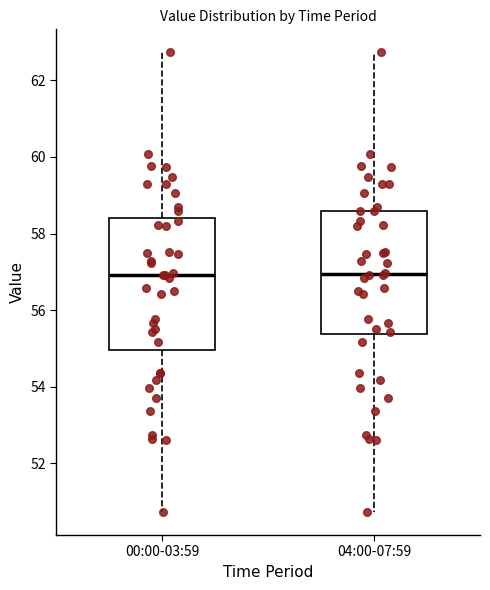

Where is the upper edge of the box for 00:00-03:59 on the y-axis? The values are not printed on the chart, so give them approximately, as read against the axis.

58.4